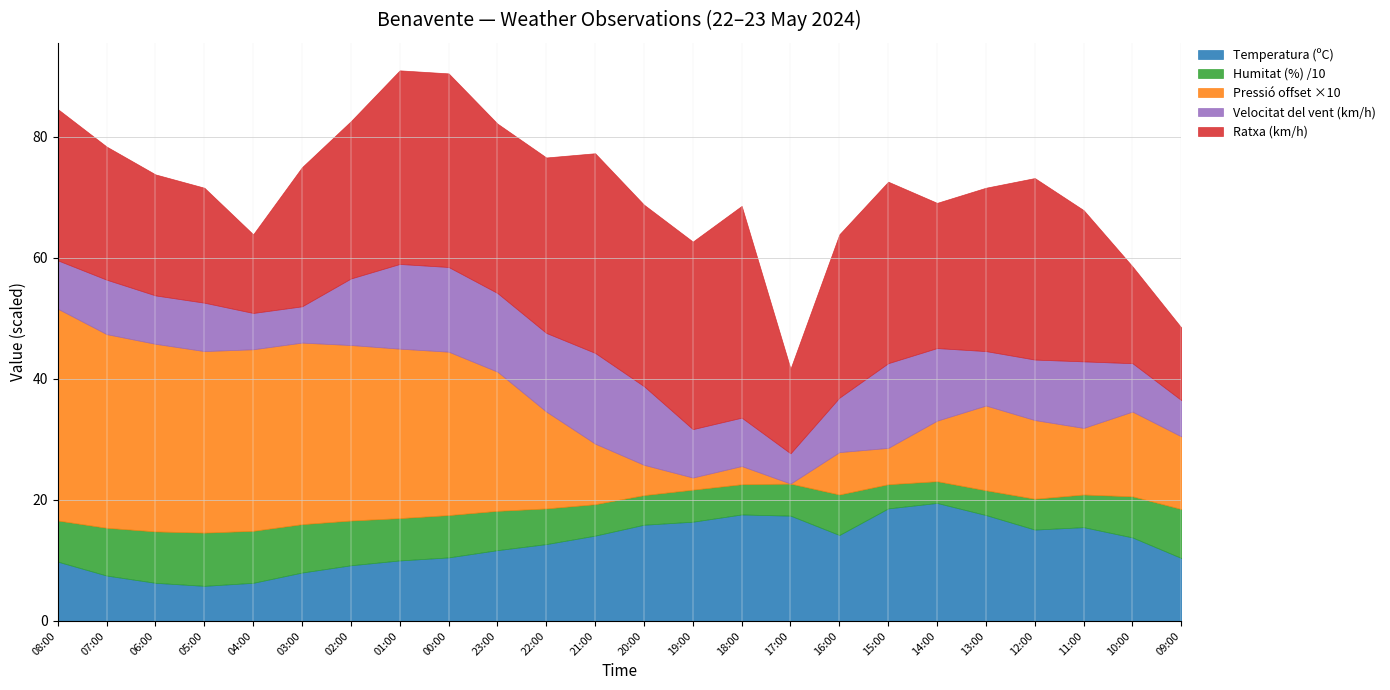

Reading left to right, what are all the values shown in this chart?

Temperatura (ºC): 08:00=9.8	07:00=7.5	06:00=6.3	05:00=5.8	04:00=6.3	03:00=8.0	02:00=9.2	01:00=10.0	00:00=10.5	23:00=11.7	22:00=12.7	21:00=14.1	20:00=15.9	19:00=16.4	18:00=17.6	17:00=17.4	16:00=14.2	15:00=18.6	14:00=19.5	13:00=17.5	12:00=15.1	11:00=15.5	10:00=13.8	09:00=10.4
Humitat (%): 08:00=68.0	07:00=79.0	06:00=85.0	05:00=88.0	04:00=86.0	03:00=80.0	02:00=74.0	01:00=70.0	00:00=70.0	23:00=65.0	22:00=59.0	21:00=52.0	20:00=49.0	19:00=53.0	18:00=50.0	17:00=53.0	16:00=67.0	15:00=40.0	14:00=36.0	13:00=41.0	12:00=51.0	11:00=54.0	10:00=68.0	09:00=81.0
Pressió (hPa): 08:00=937.9	07:00=937.6	06:00=937.5	05:00=937.4	04:00=937.4	03:00=937.4	02:00=937.3	01:00=937.2	00:00=937.1	23:00=936.7	22:00=936.0	21:00=935.4	20:00=934.9	19:00=934.6	18:00=934.7	17:00=934.4	16:00=935.1	15:00=935.0	14:00=935.4	13:00=935.8	12:00=935.7	11:00=935.5	10:00=935.8	09:00=935.6
Velocitat del vent (km/h): 08:00=8.0	07:00=9.0	06:00=8.0	05:00=8.0	04:00=6.0	03:00=6.0	02:00=11.0	01:00=14.0	00:00=14.0	23:00=13.0	22:00=13.0	21:00=15.0	20:00=13.0	19:00=8.0	18:00=8.0	17:00=5.0	16:00=9.0	15:00=14.0	14:00=12.0	13:00=9.0	12:00=10.0	11:00=11.0	10:00=8.0	09:00=6.0
Ratxa (km/h): 08:00=25.0	07:00=22.0	06:00=20.0	05:00=19.0	04:00=13.0	03:00=23.0	02:00=26.0	01:00=32.0	00:00=32.0	23:00=28.0	22:00=29.0	21:00=33.0	20:00=30.0	19:00=31.0	18:00=35.0	17:00=14.0	16:00=27.0	15:00=30.0	14:00=24.0	13:00=27.0	12:00=30.0	11:00=25.0	10:00=16.0	09:00=12.0